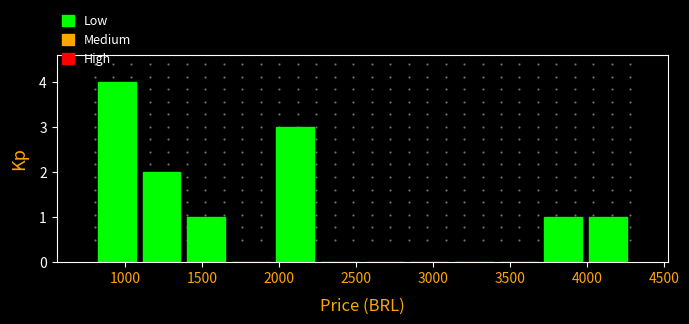

Reading left to right, list every bar in this chart as the range it spans on the x-axis followed by its height. Neither the bar edges nor the heights are printed on the chart, so give them approximately, as read against the axes.

800 to 1100: 4
1100 to 1400: 2
1400 to 1650: 1
1650 to 1950: 0
1950 to 2250: 3
2250 to 2550: 0
2550 to 2850: 0
2850 to 3100: 0
3100 to 3400: 0
3400 to 3700: 0
3700 to 4000: 1
4000 to 4300: 1